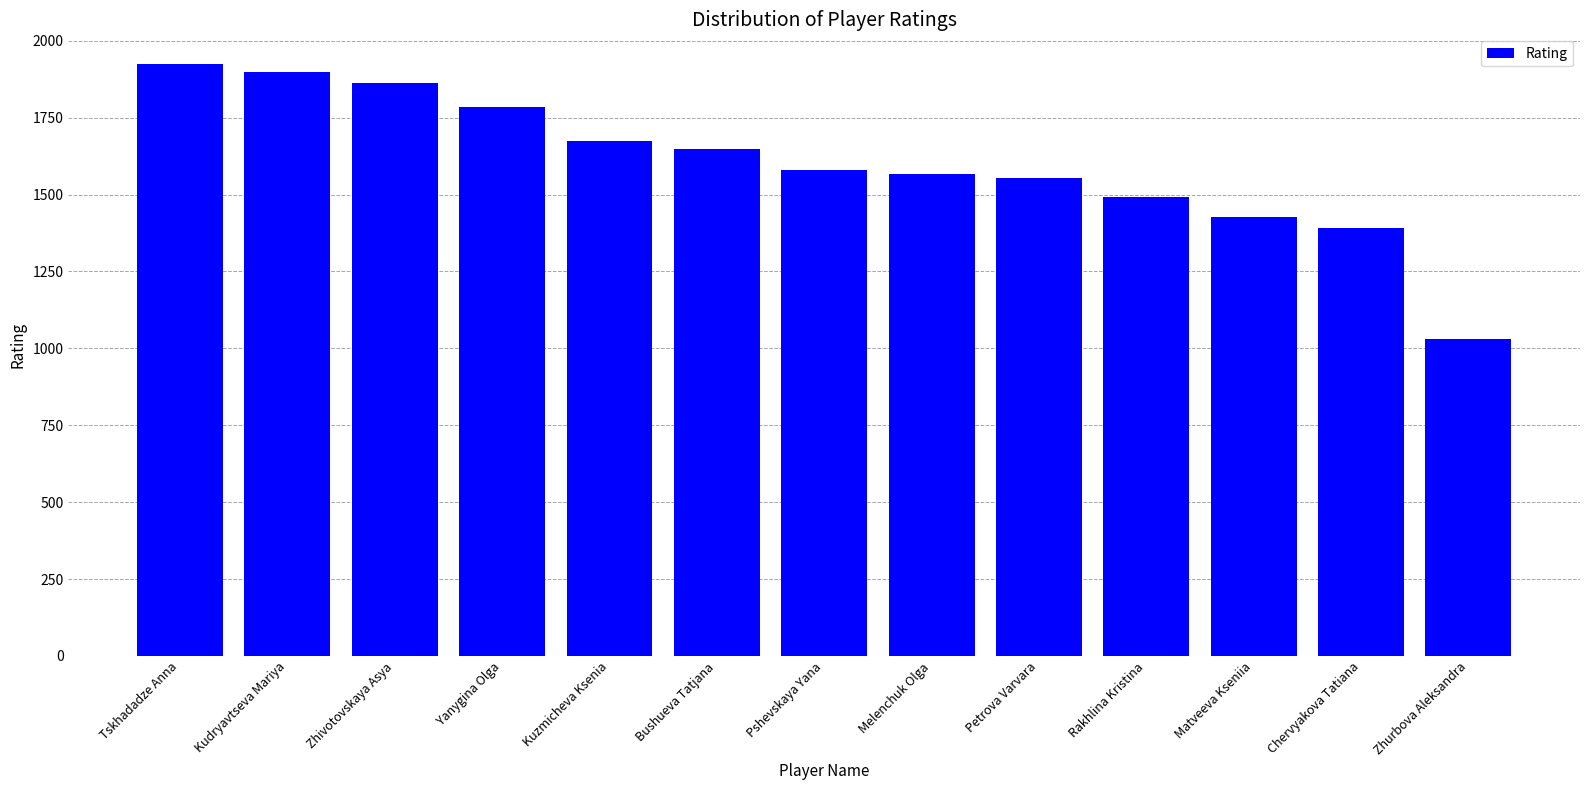

Reading right to left, what are all the values shown in this chart?

Zhurbova Aleksandra=1030	Chervyakova Tatiana=1392	Matveeva Kseniia=1428	Rakhlina Kristina=1493	Petrova Varvara=1554	Melenchuk Olga=1567	Pshevskaya Yana=1581	Bushueva Tatjana=1649	Kuzmicheva Ksenia=1674	Yanygina Olga=1784	Zhivotovskaya Asya=1862	Kudryavtseva Mariya=1898	Tskhadadze Anna=1925